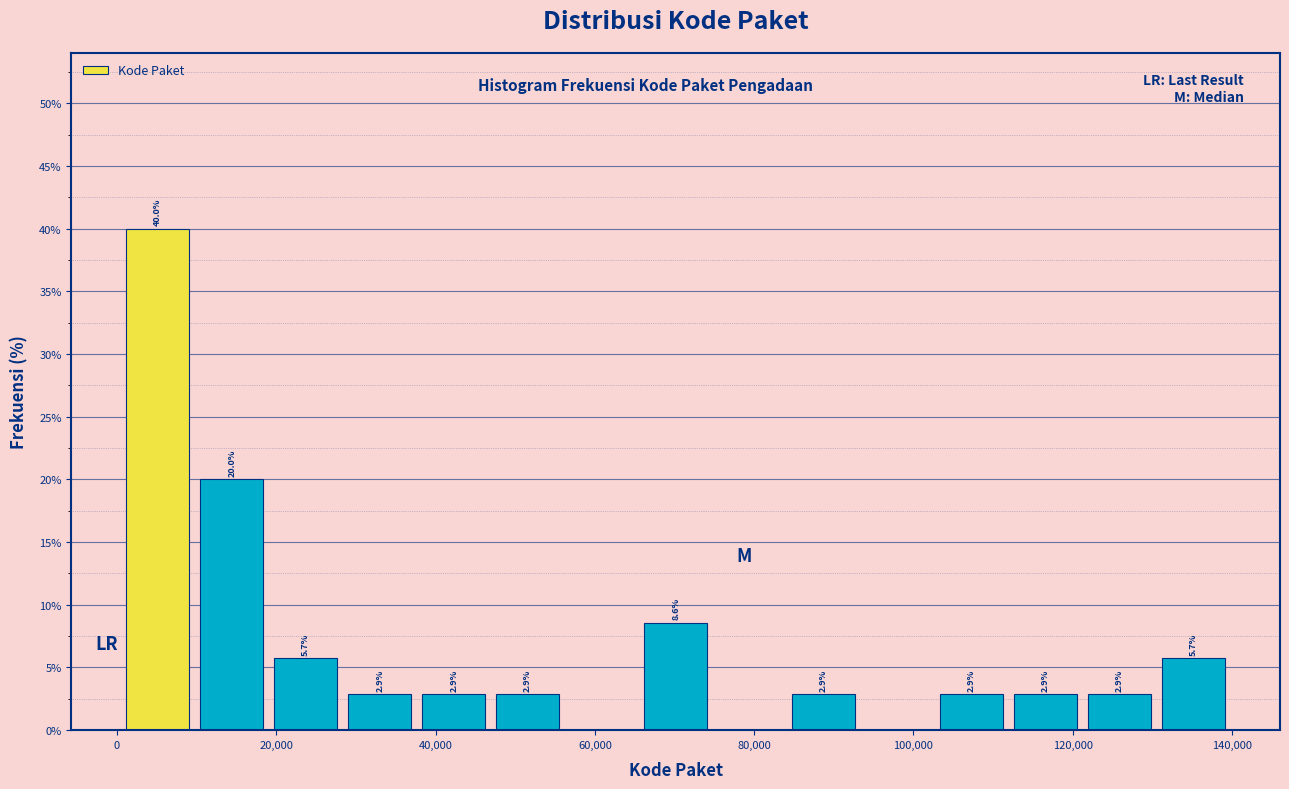

Over which range of the x-axis is the bar tallest?

0 to 10000